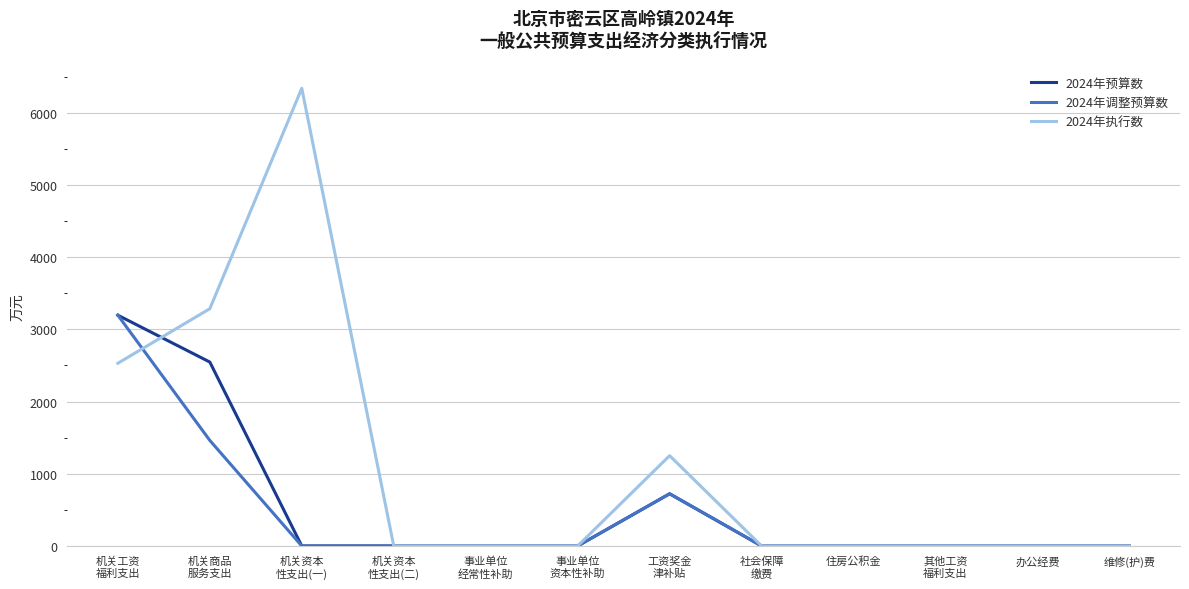

Which series has the largest range (max minus min)?

2024年执行数